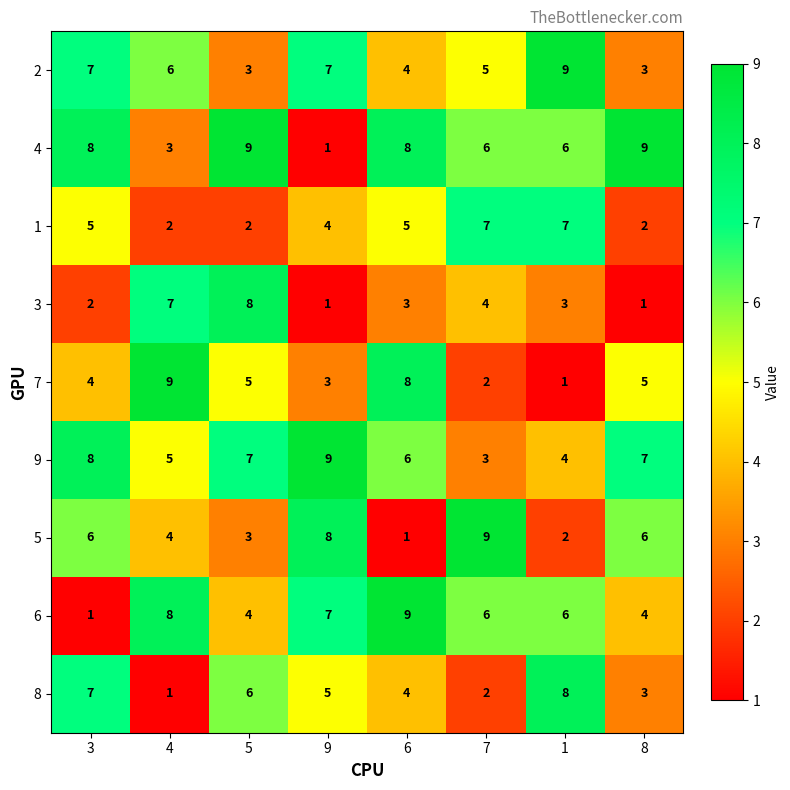

The 9 series shows 3 at 9. True or false?

False